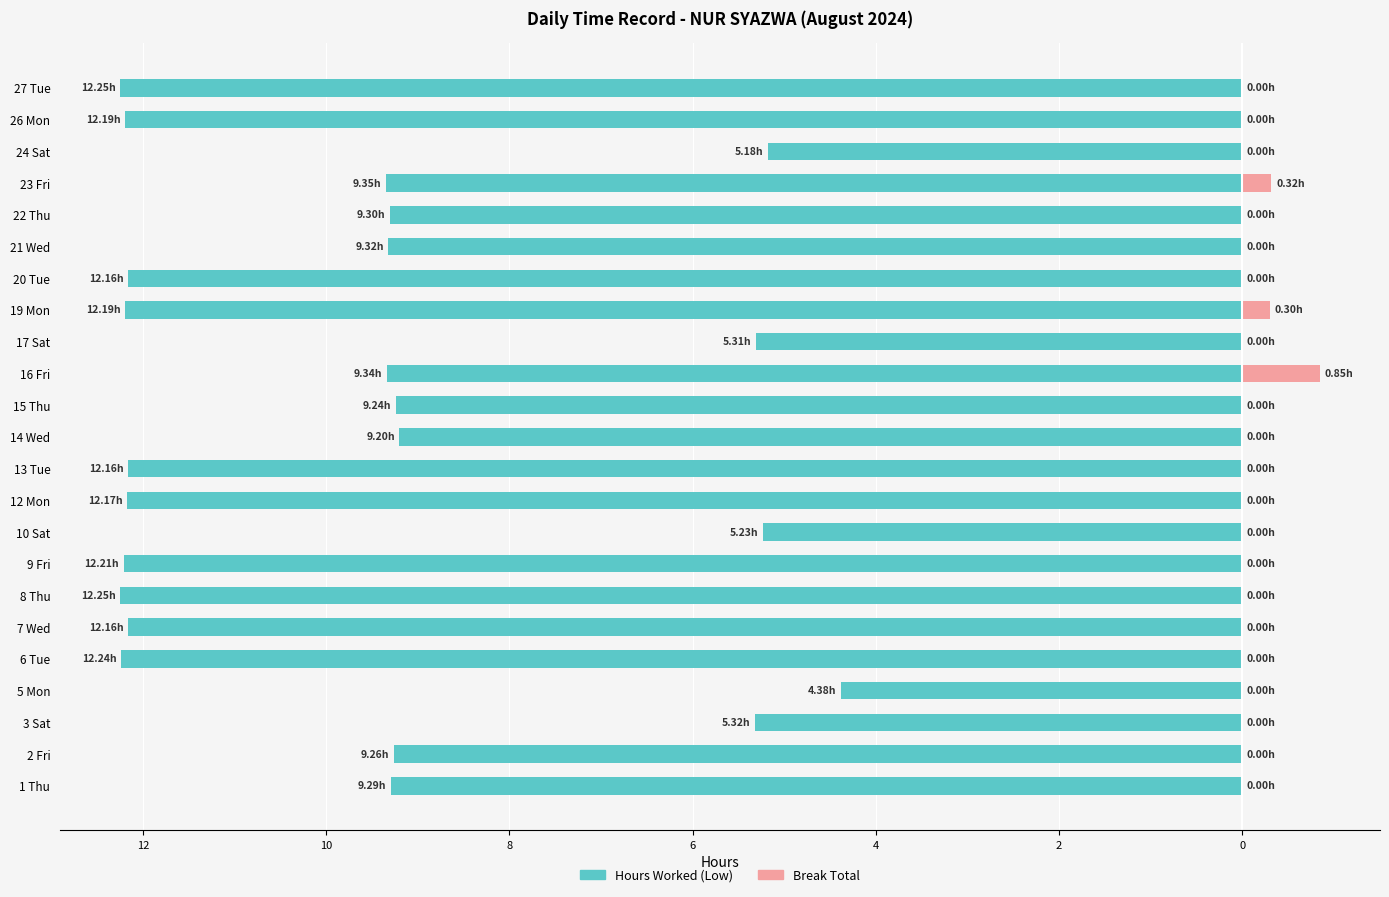

What is the sum of all Break Total values?

1.5